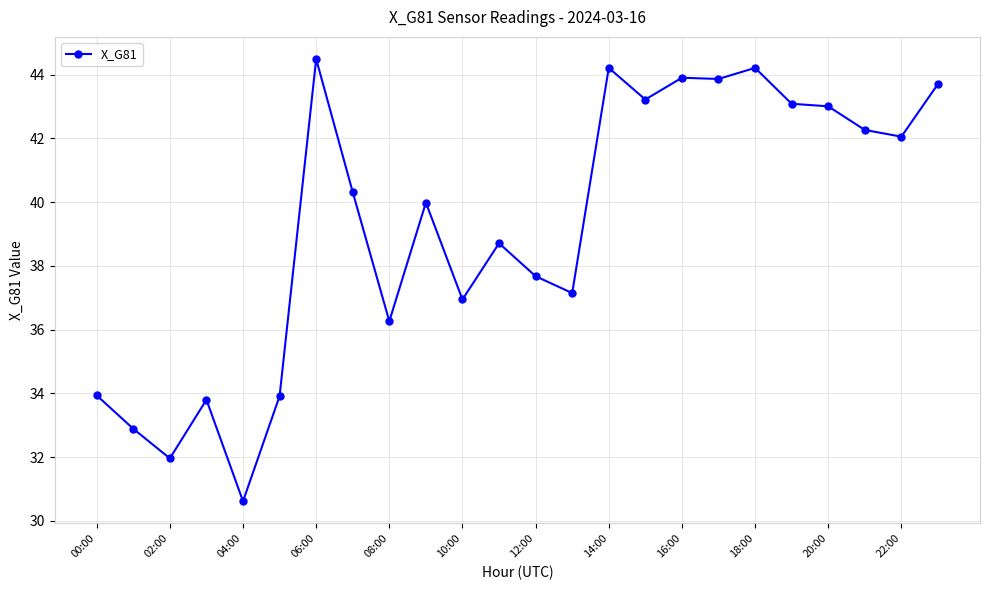

What is the smallest value displayed?

30.6